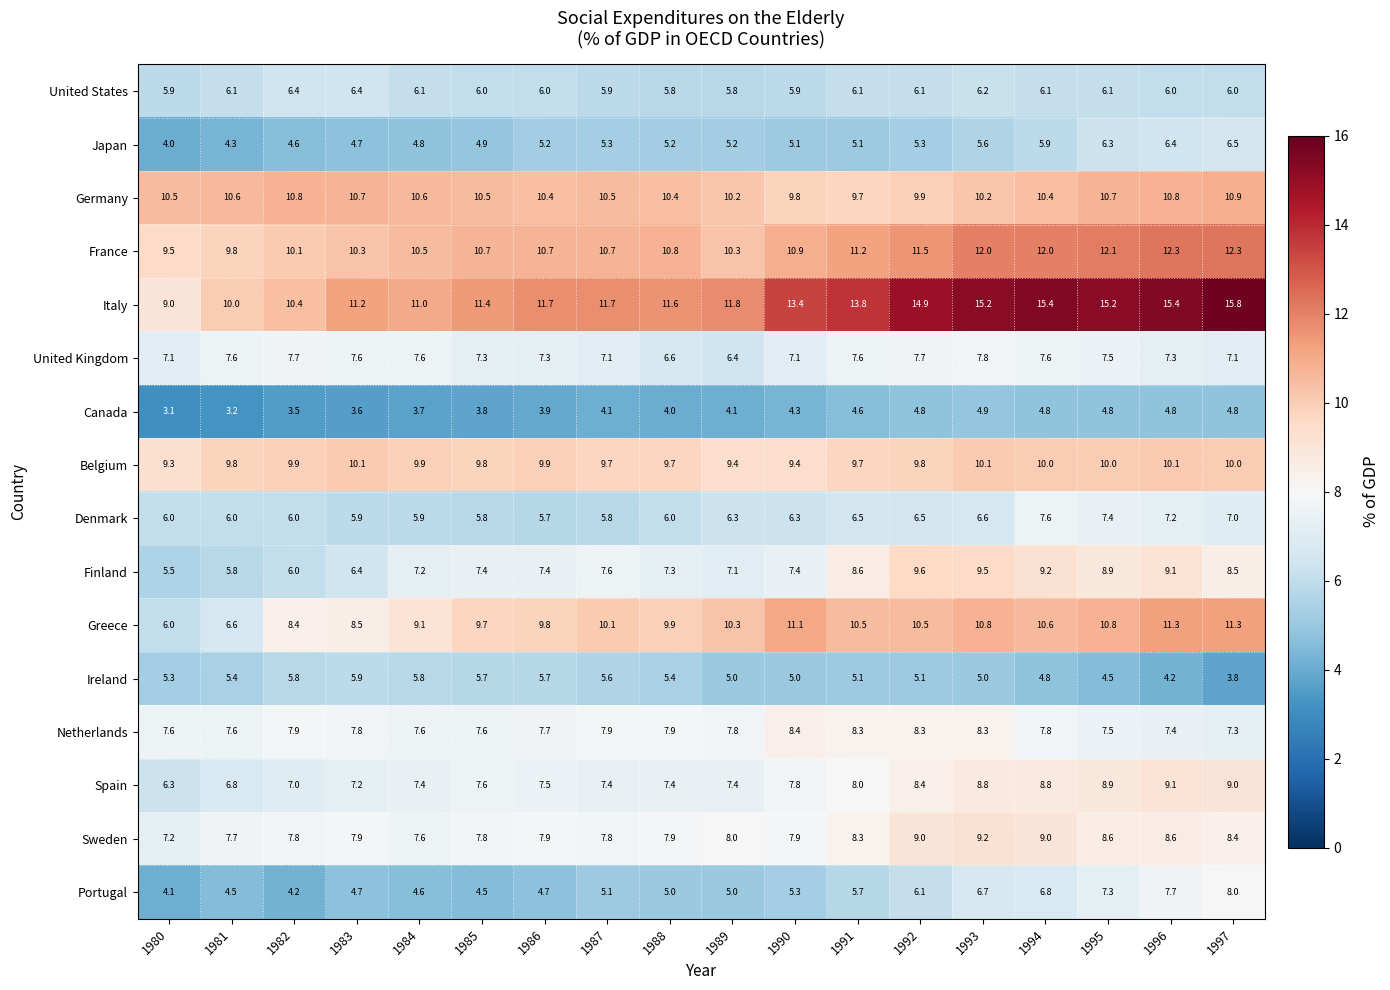

Which label corresponds to the smallest value in the chart?

1980